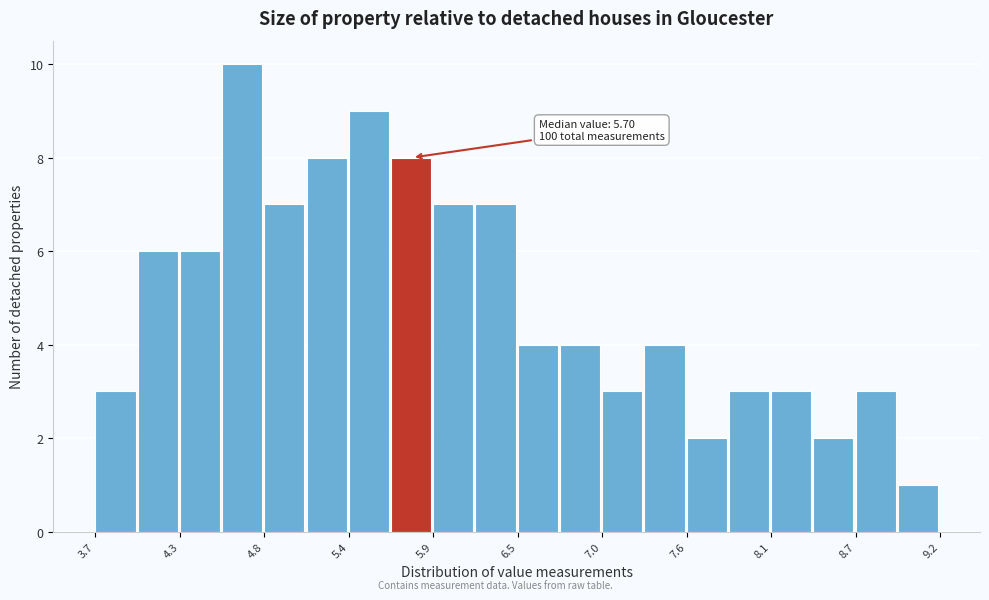

Read against the x-axis, roughly where is the centre of the tallest bar?

4.7